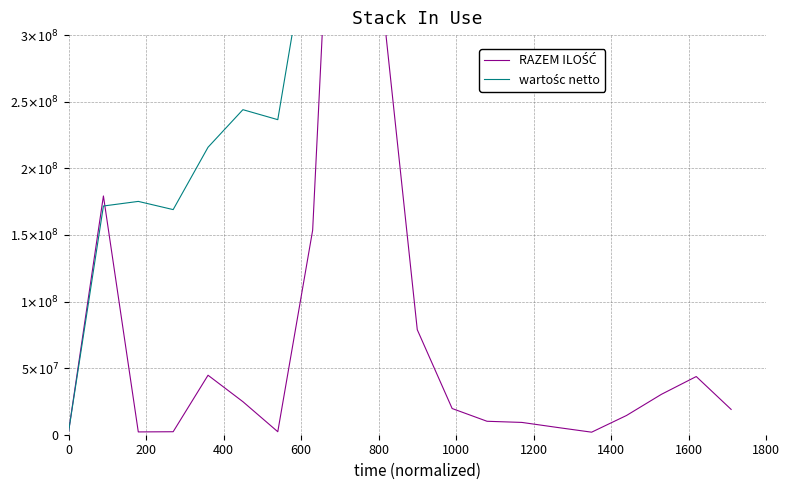

What is the average value of the RAZEM ILOŚĆ series?

82949675.5